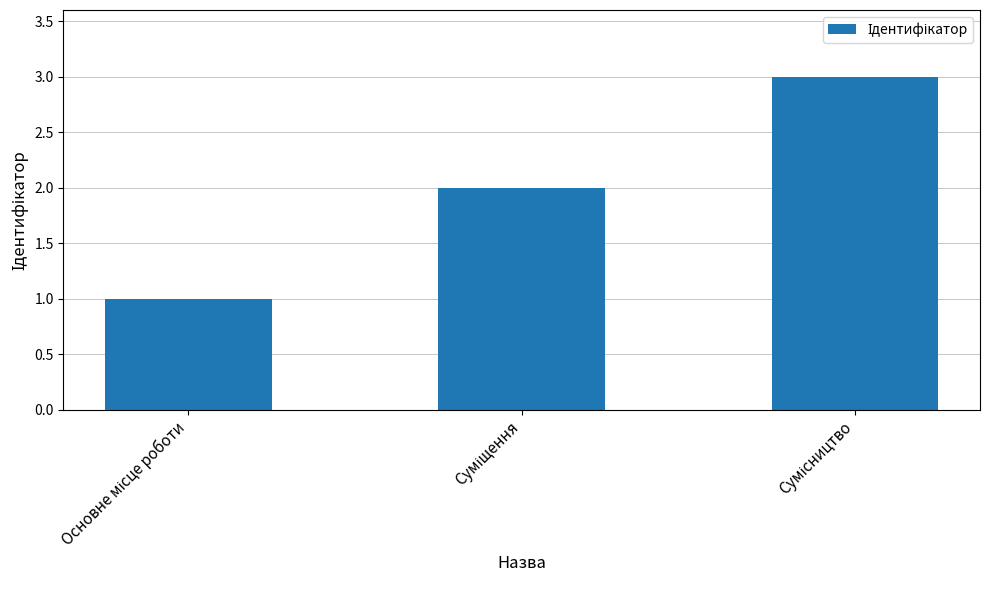

What is the greatest value displayed?

3